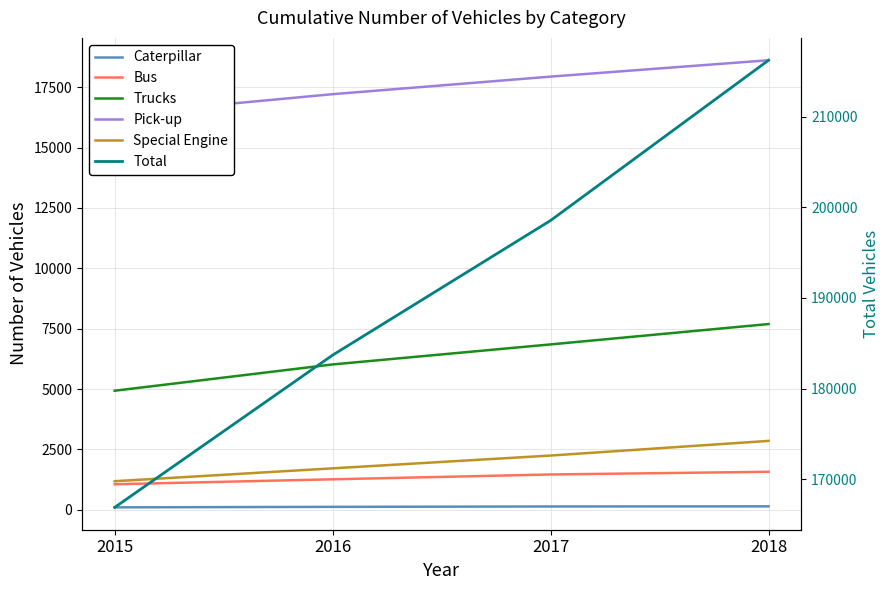

What is the approximate value of Special Engine at 2016, to the nearest 50?

1700